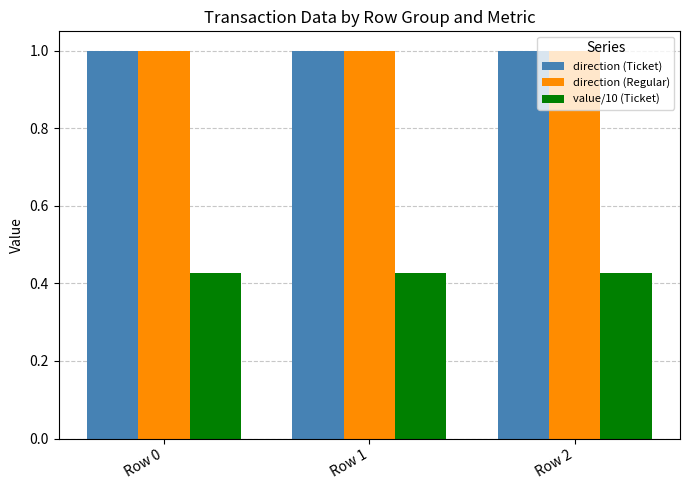

Does the chart contain stacked bars?

No